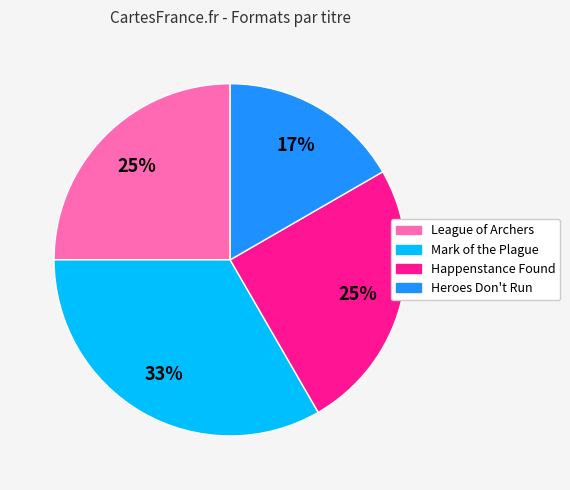

To the nearest percent, what percentage of the pie is Mark of the Plague?

33%